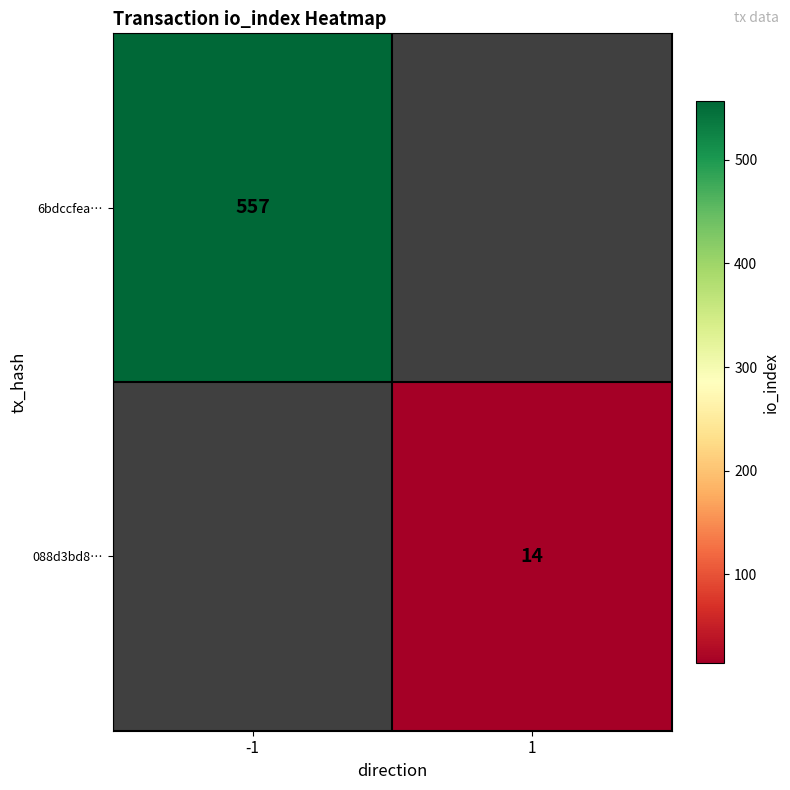

How many series are shown in this chart?

2